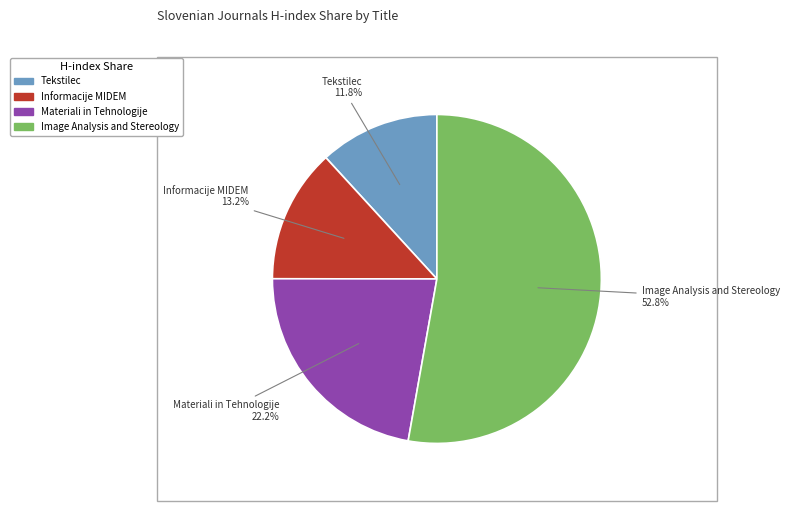

What is the ratio of the value at Tekstilec to the value at Materiali in Tehnologije?

0.5